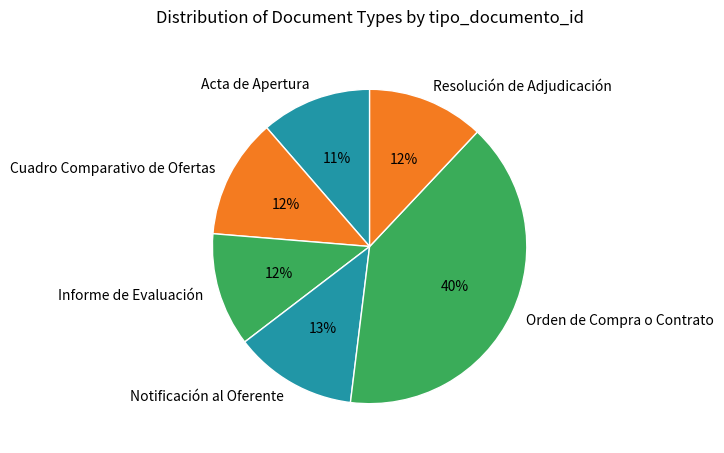

Does Orden de Compra o Contrato account for over 50% of the chart?

No